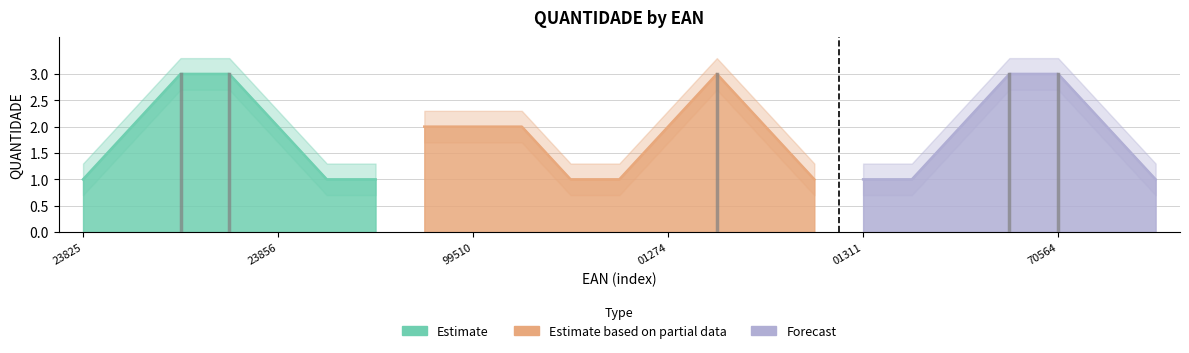

Does the chart have visible grid lines?

Yes